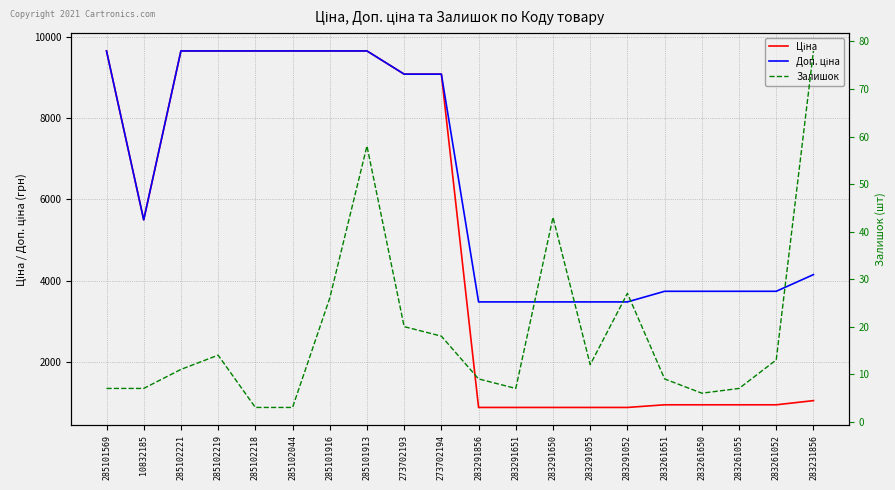

What is the difference between the second highest and second lowest values in the Залишок series?

55.0